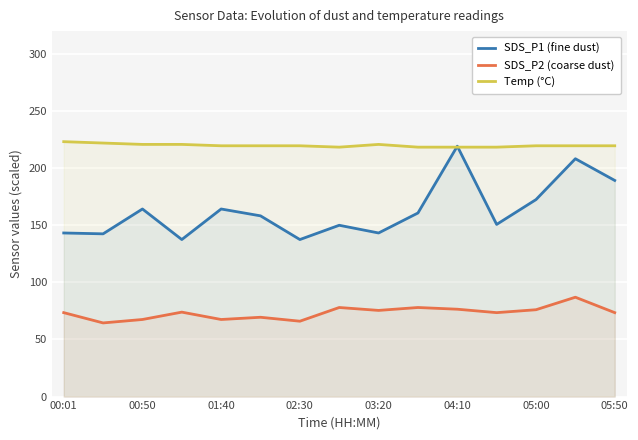

True or false: SDS_P2 (coarse dust) and SDS_P1 (fine dust) cross at least once.

False